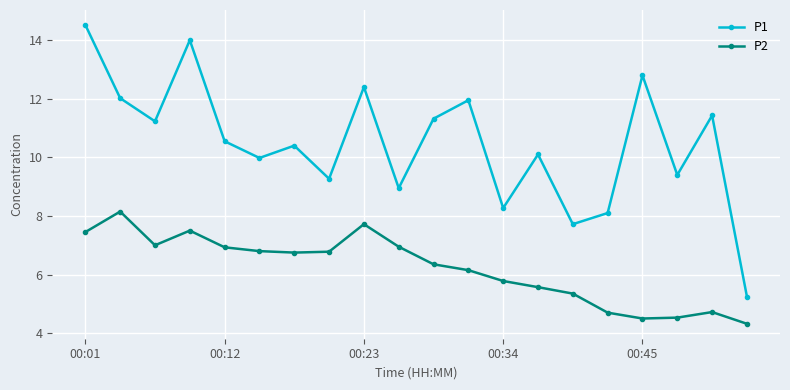

How many categories are shown in the chart?

20